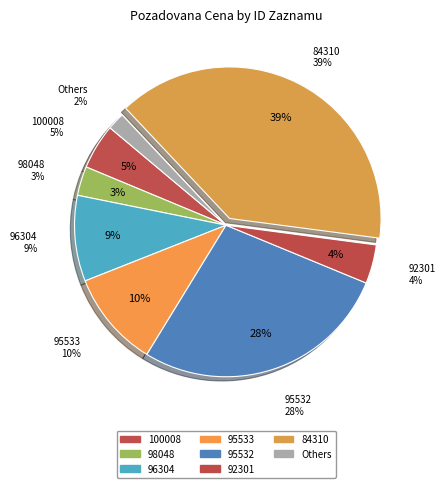

True or false: 100008 accounts for 5% of the total.

True